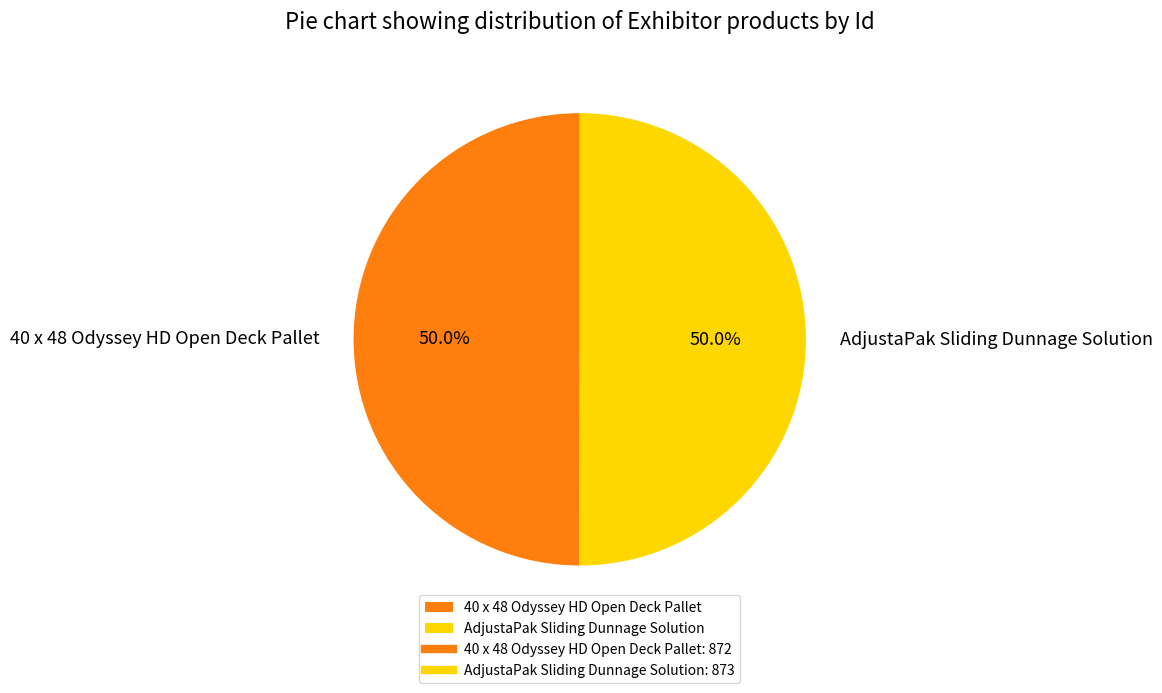

True or false: 40 x 48 Odyssey HD Open Deck Pallet accounts for 57% of the total.

False